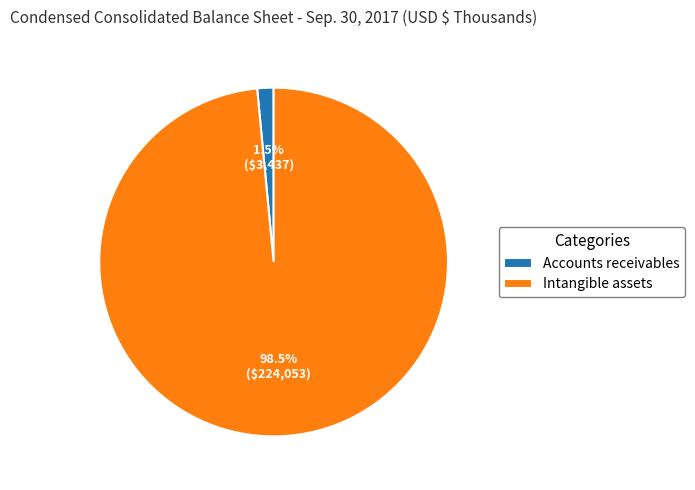

Is there any slice that represents more than half of the pie?

Yes